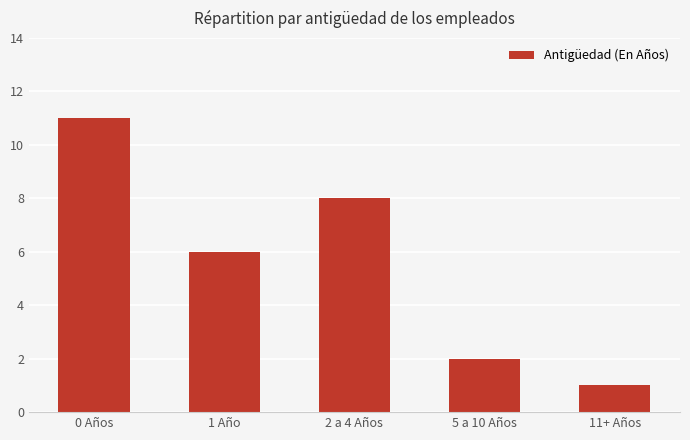

Reading left to right, transcribe all the data shown in this chart.

0 Años=11	1 Año=6	2 a 4 Años=8	5 a 10 Años=2	11+ Años=1